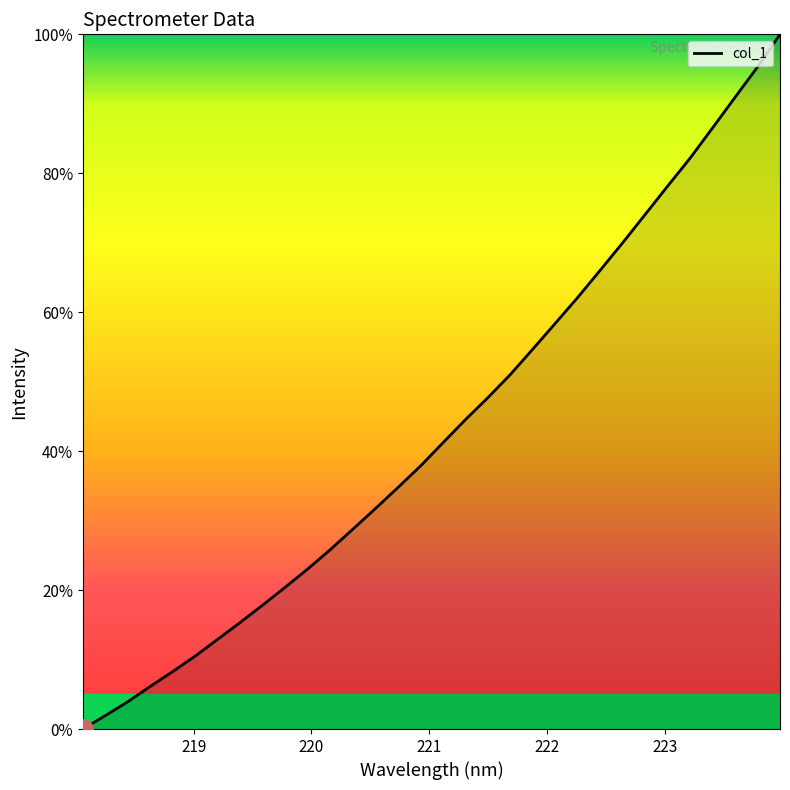

What is the greatest value displayed?

100.0